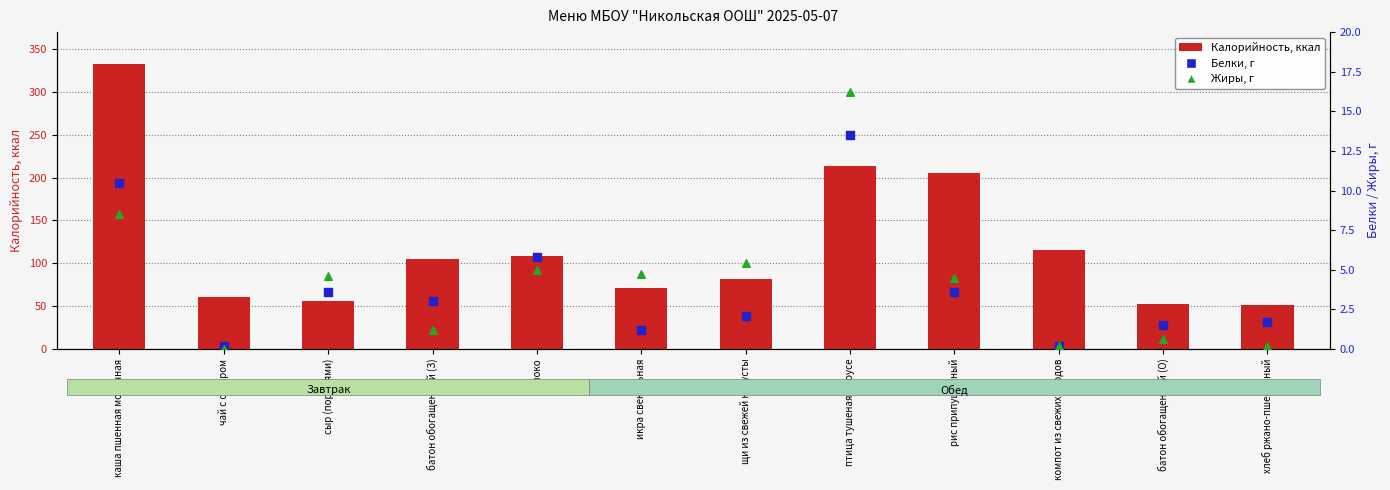

Which series has the largest total across all categories?

Калорийность